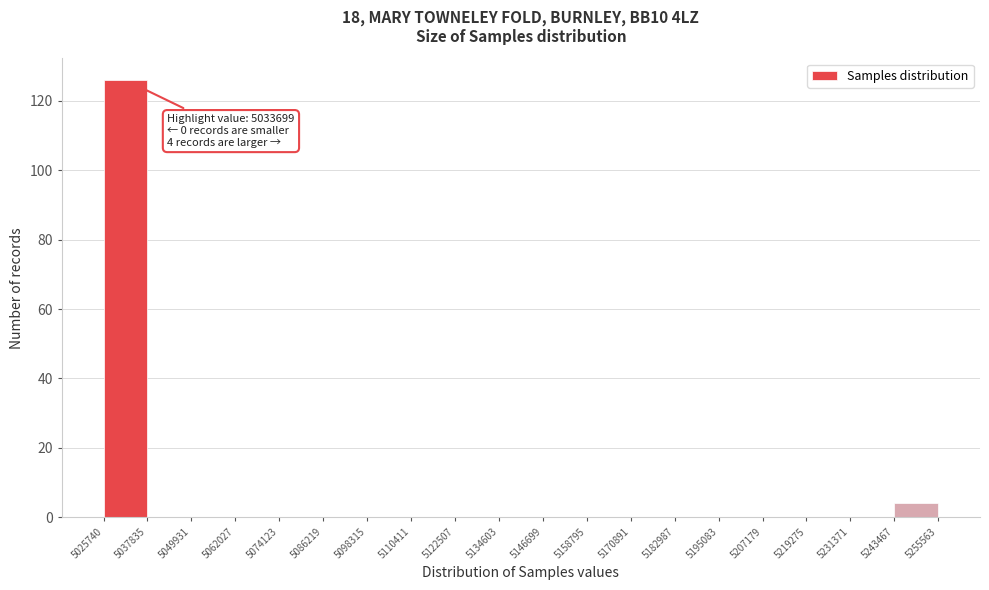

Which range on the x-axis has the tallest bar?

5025740 to 5037835